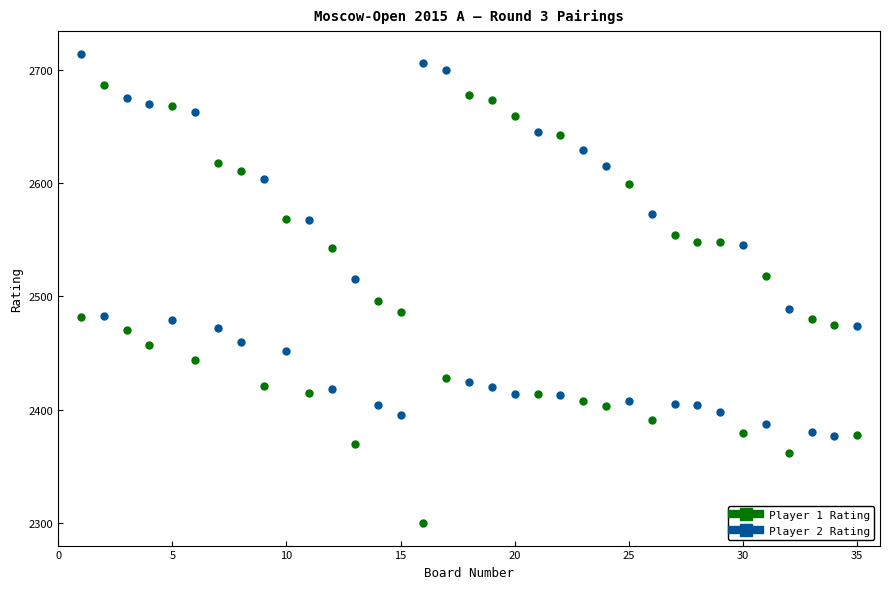

Which series contains the lowest Y value?

Player 1 Rating